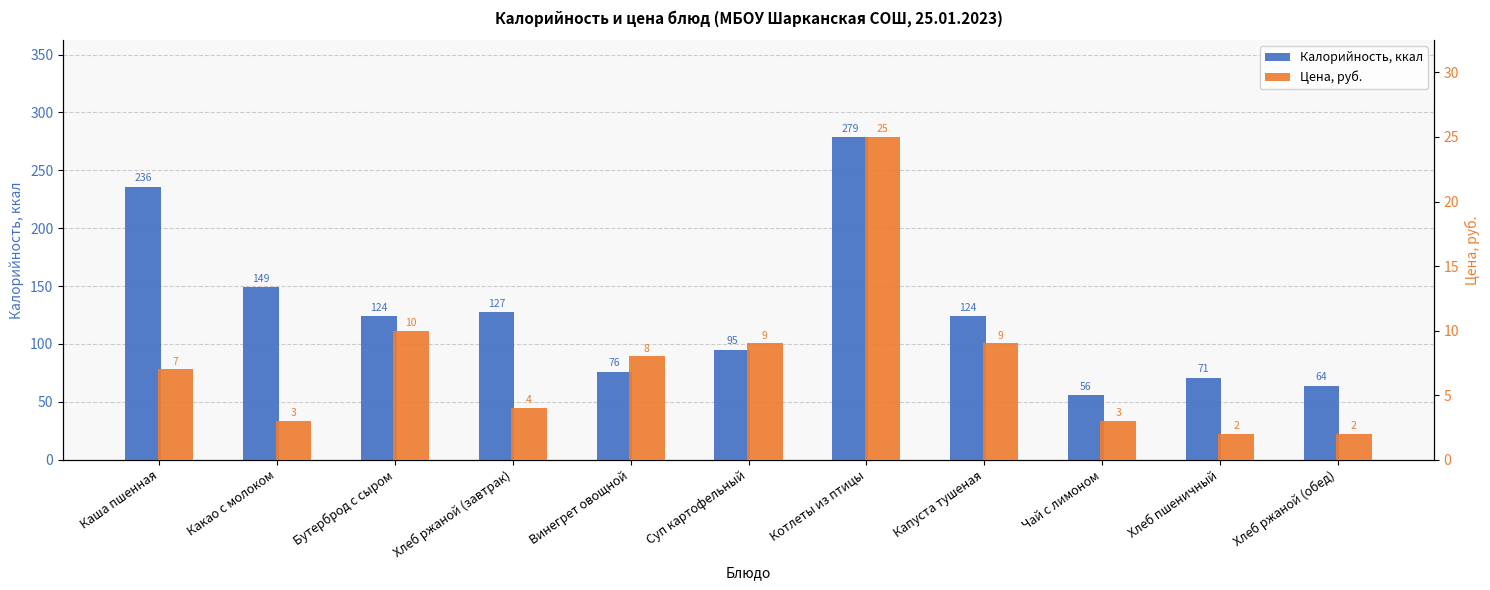

What is the difference between the Цена, руб. values at Винегрет овощной and Каша пшенная?

1.0